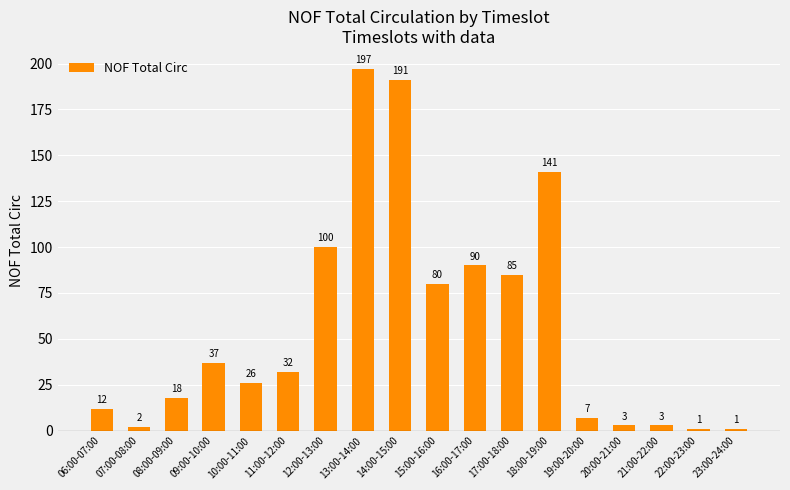

What is the sum of the values at 16:00-17:00 and 14:00-15:00?

281